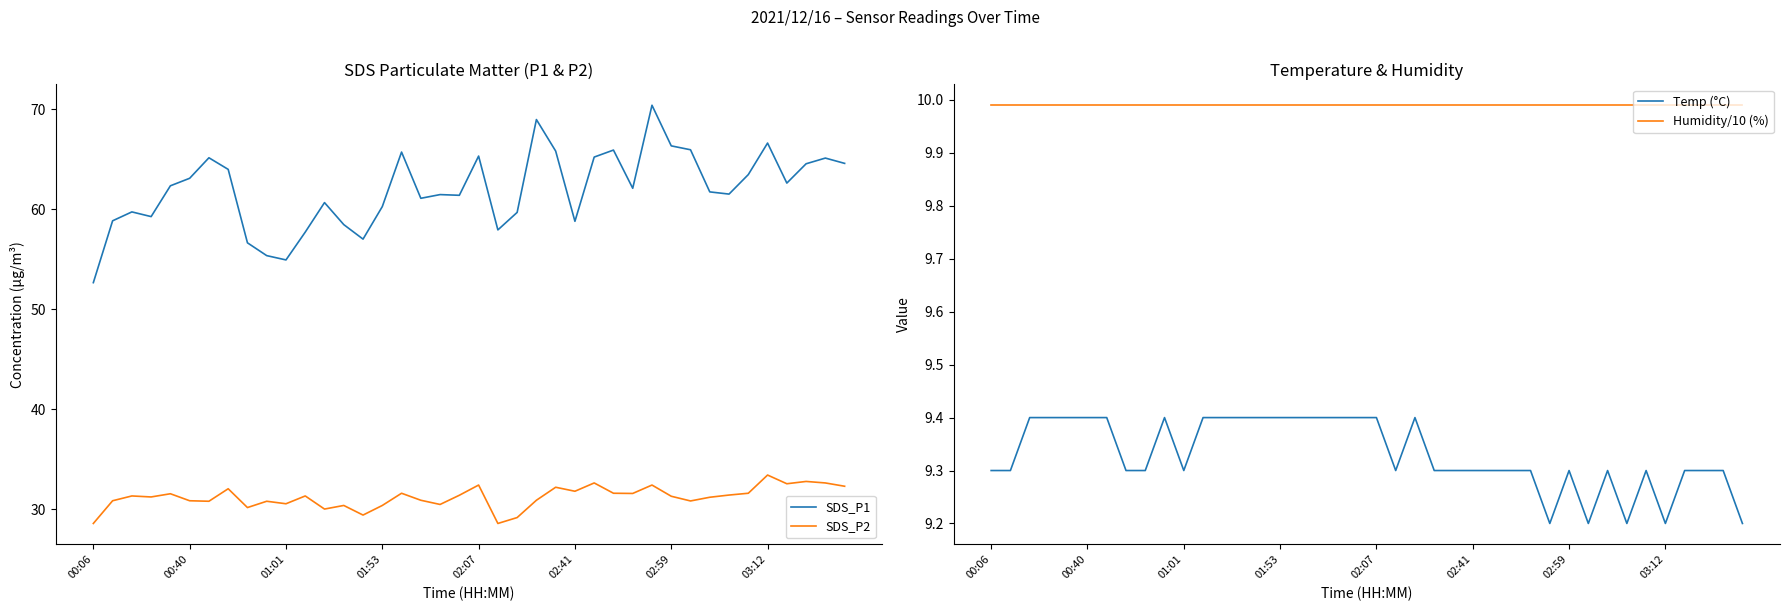

Which series has the largest total across all categories?

SDS_P1